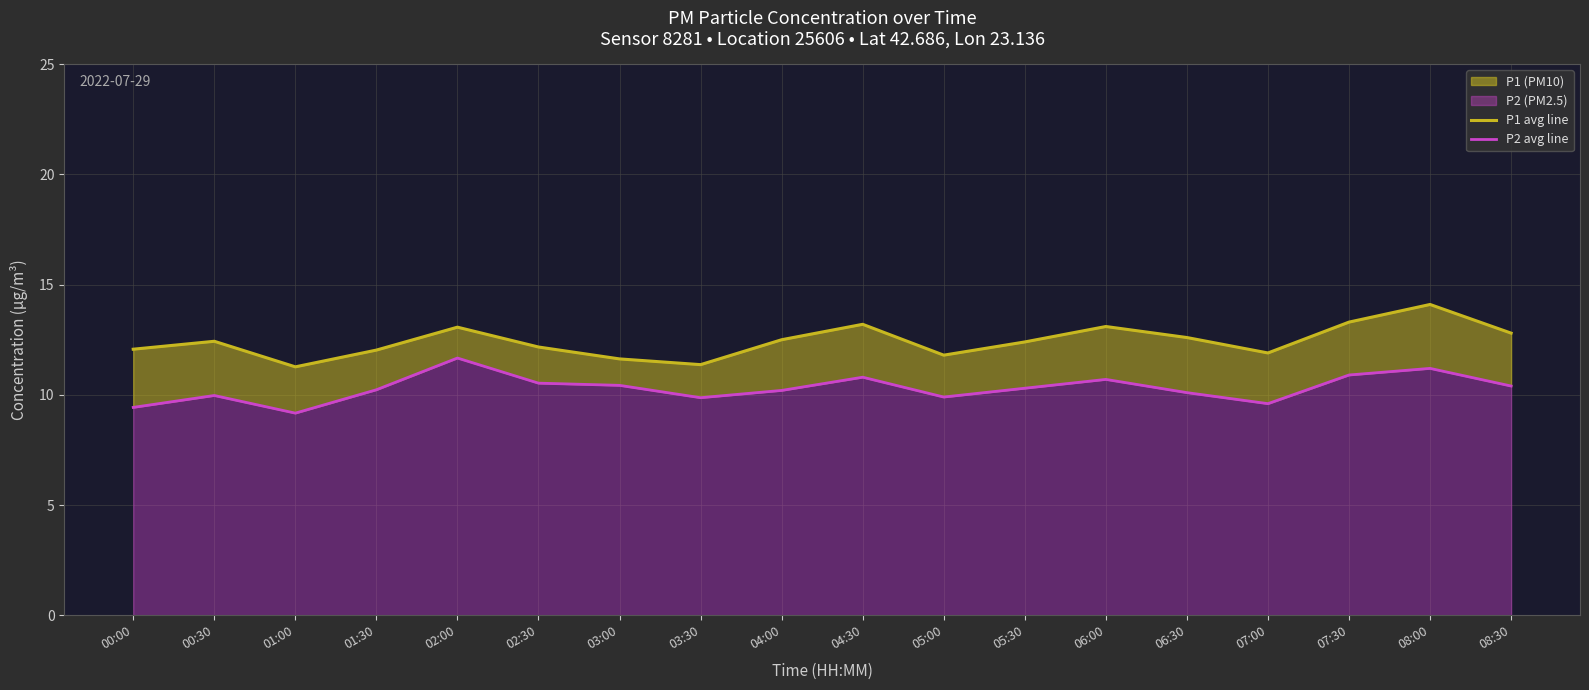

Is it true that P2 avg line equals 2.4 at 07:00?

False